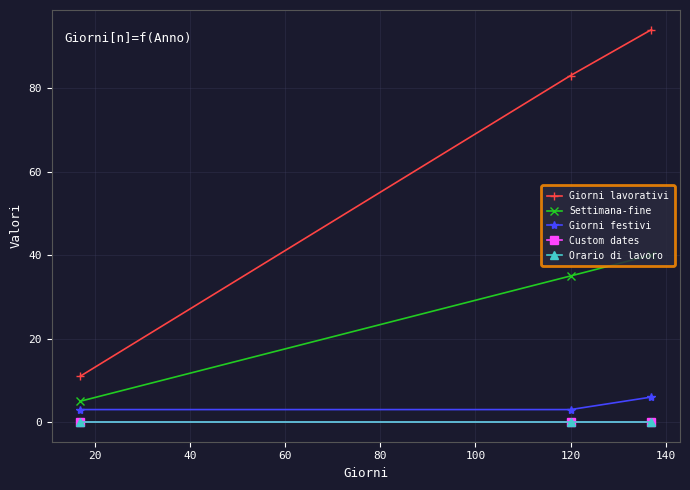

Does the chart have visible grid lines?

Yes